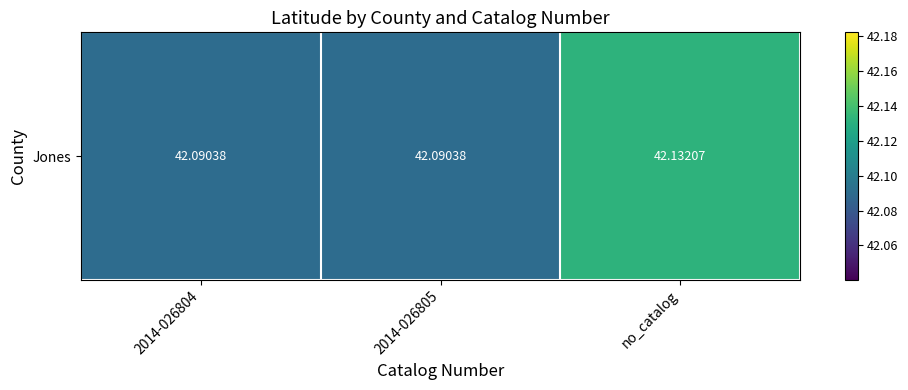

List the labels in order of value, largest first.

no_catalog, 2014-026804, 2014-026805